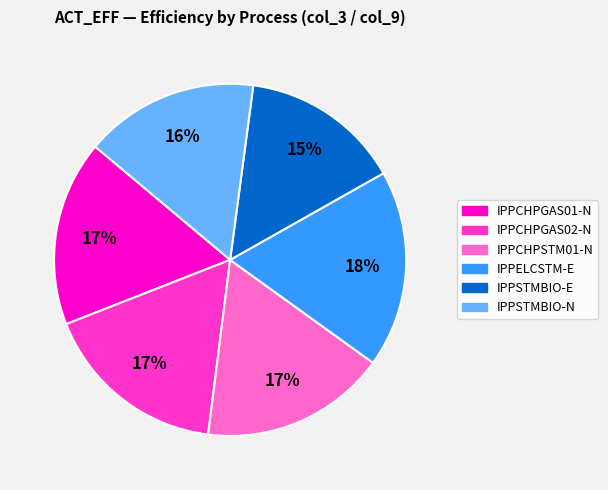

To the nearest percent, what is the average slice percentage?

17%